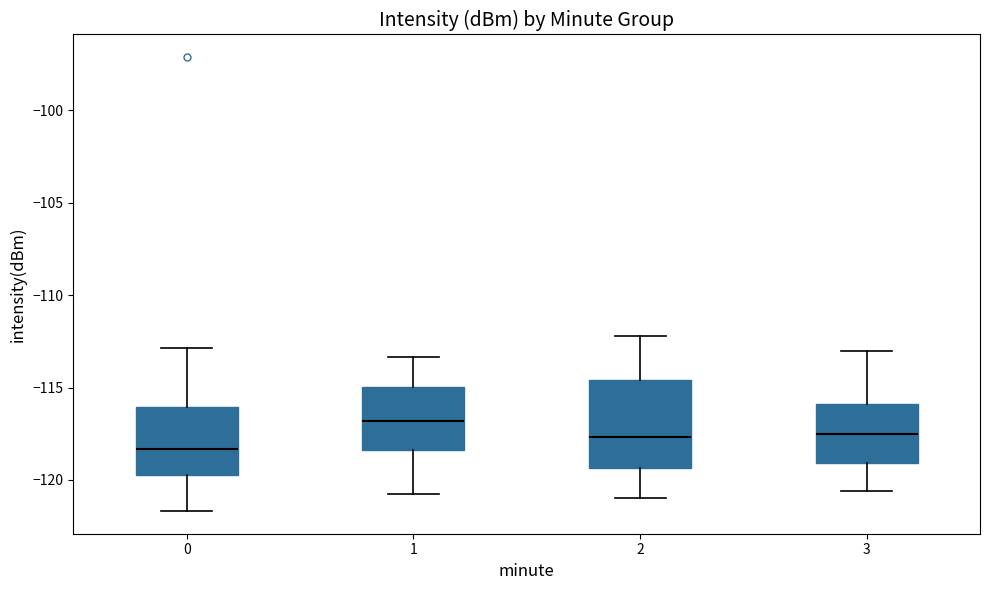

Reading left to right, read every box against the y-axis: the position of its median line, the range the box covers, and the ends of its whiskers. The values are not printed on the chart, so give them approximately, as read against the axis.

0: median -118.5, box -119.5 to -116.0, whiskers -121.5 to -113.0
1: median -117.0, box -118.5 to -115.0, whiskers -120.5 to -113.5
2: median -117.5, box -119.5 to -114.5, whiskers -121.0 to -112.0
3: median -117.5, box -119.0 to -116.0, whiskers -120.5 to -113.0